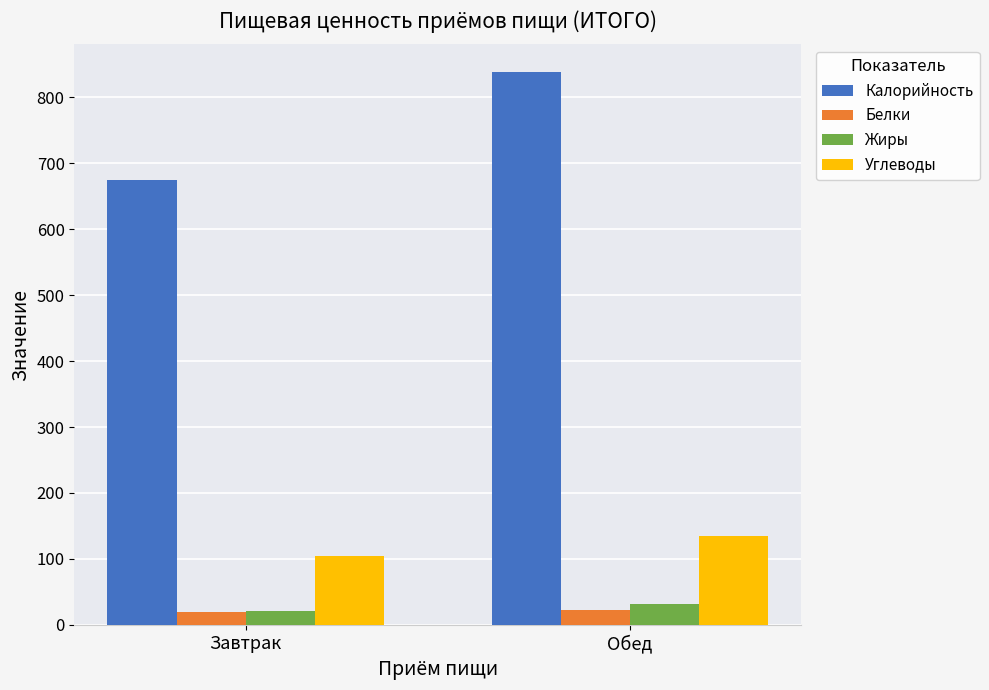

Does the chart contain any negative values?

No